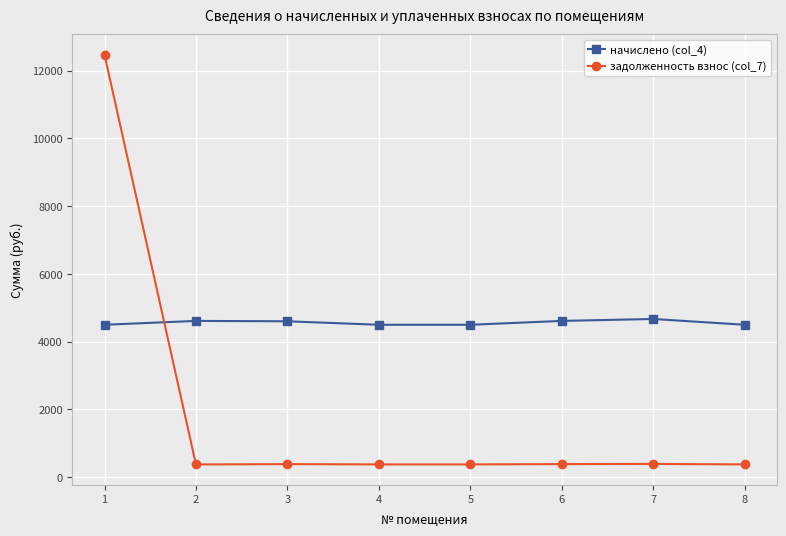

How many values in the начислено (col_4) series are below 4600?

4